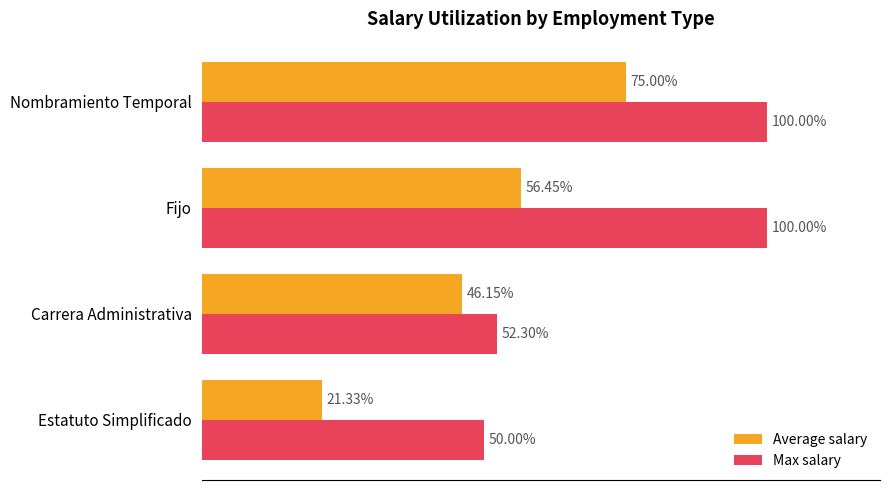

What are all the series names shown in the legend?

Average salary, Max salary